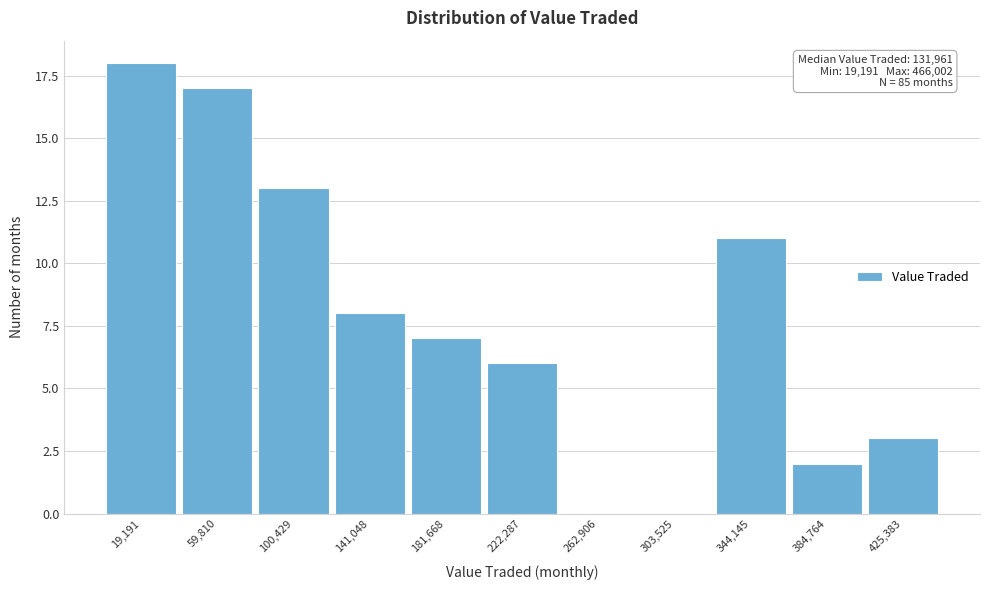

Reading right to left, what are all the values shown in this chart?

425,383=3	384,764=2	344,145=11	303,525=0	262,906=0	222,287=6	181,668=7	141,048=8	100,429=13	59,810=17	19,191=18